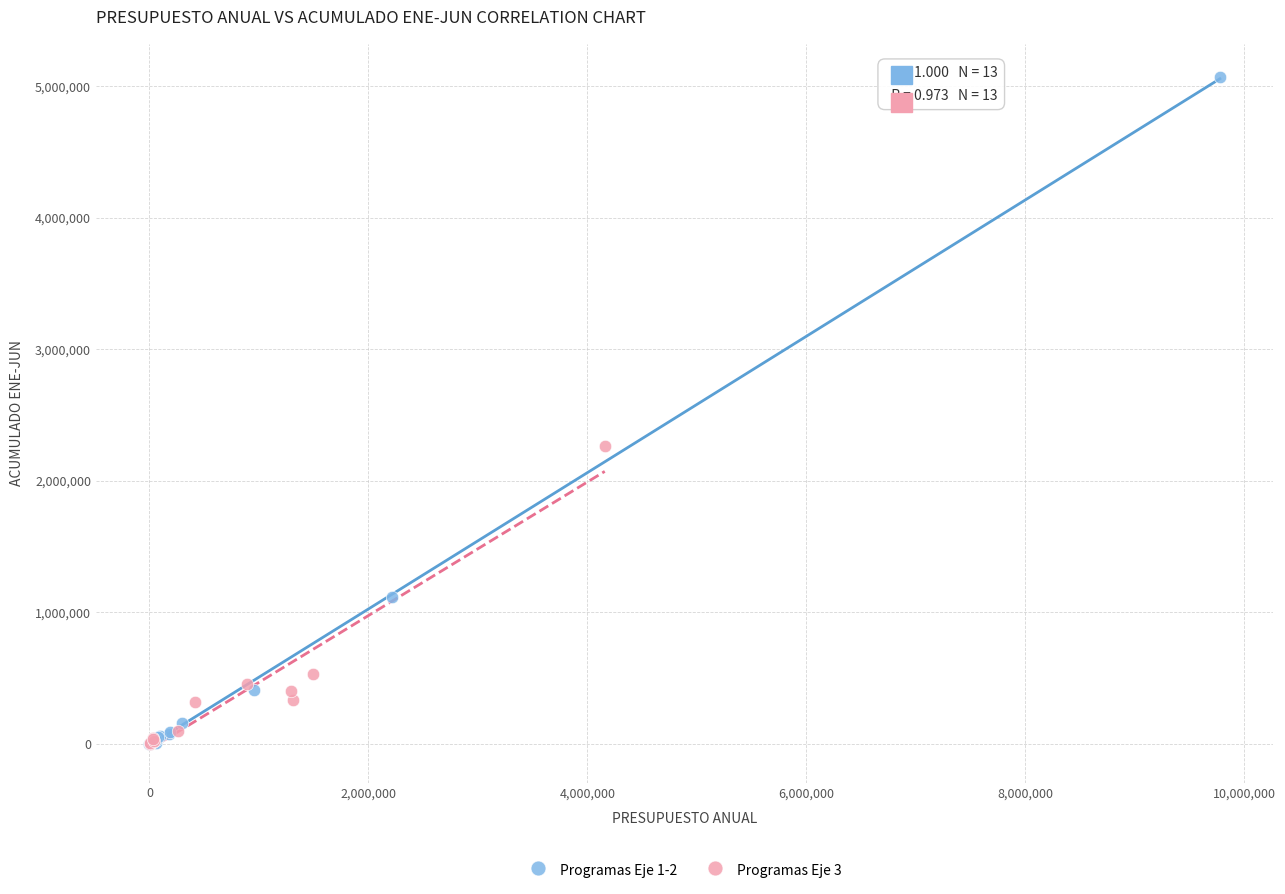

Which series has the largest Y range (max minus min)?

Programas Eje 1-2